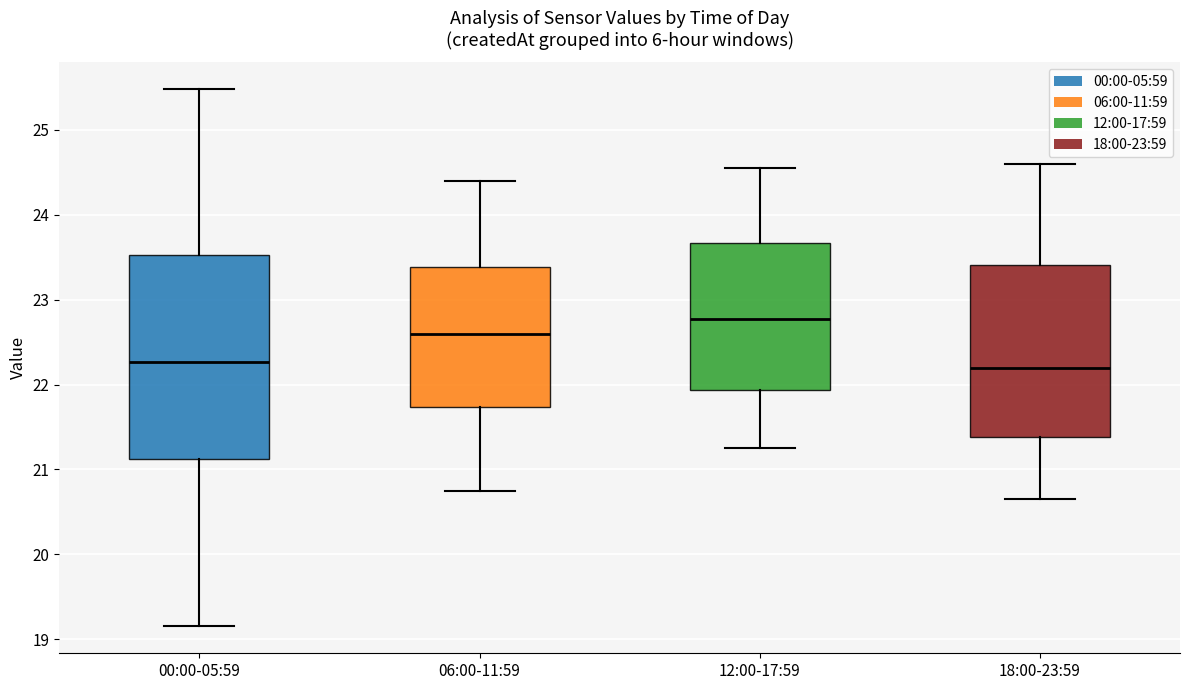

Reading left to right, transcribe this box plot: for each box, give where its median line is, the range the box spans, and where its two whiskers end, as read against the y-axis. The values are not printed on the chart, so give them approximately, as read against the axis.

00:00-05:59: median 22.3, box 21.1 to 23.5, whiskers 19.2 to 25.5
06:00-11:59: median 22.6, box 21.7 to 23.4, whiskers 20.8 to 24.4
12:00-17:59: median 22.8, box 21.9 to 23.7, whiskers 21.3 to 24.6
18:00-23:59: median 22.2, box 21.4 to 23.4, whiskers 20.7 to 24.6